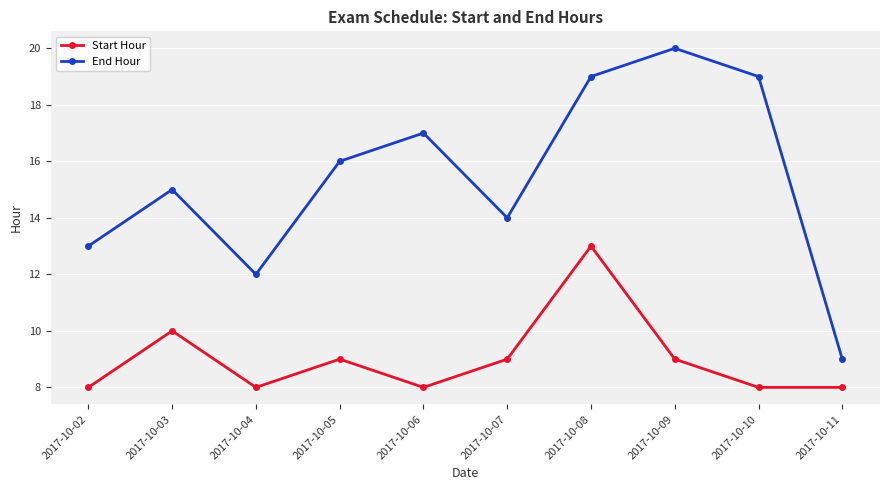

Count the Start Hour values in the range 8 to 9.

8